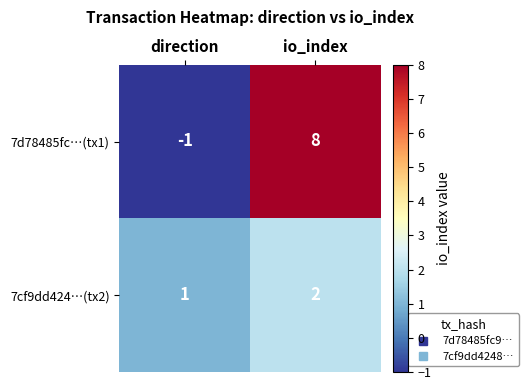

What is the maximum value shown in the chart?

8